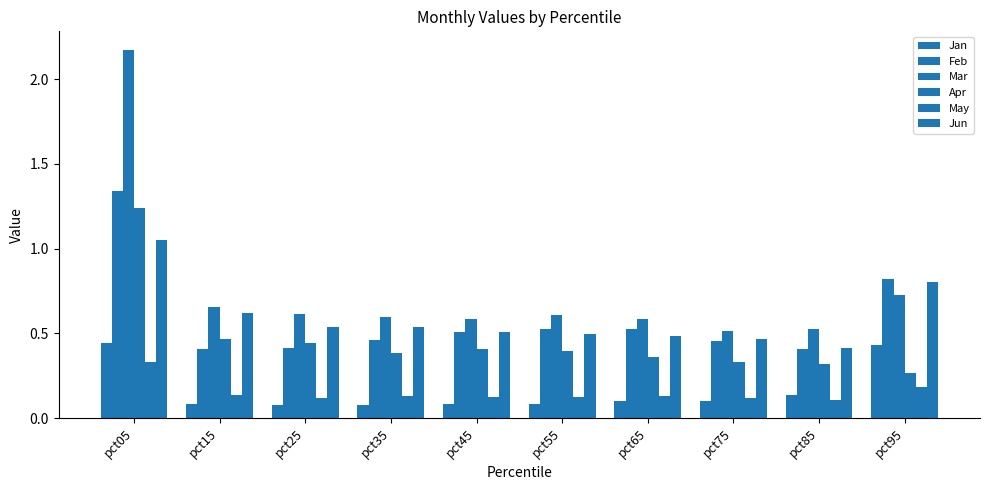

Reading left to right, extract all data points from this chart.

Jan: 0.4	0.1	0.1	0.1	0.1	0.1	0.1	0.1	0.1	0.4
Feb: 1.3	0.4	0.4	0.5	0.5	0.5	0.5	0.5	0.4	0.8
Mar: 2.2	0.7	0.6	0.6	0.6	0.6	0.6	0.5	0.5	0.7
Apr: 1.2	0.5	0.4	0.4	0.4	0.4	0.4	0.3	0.3	0.3
May: 0.3	0.1	0.1	0.1	0.1	0.1	0.1	0.1	0.1	0.2
Jun: 1.1	0.6	0.5	0.5	0.5	0.5	0.5	0.5	0.4	0.8